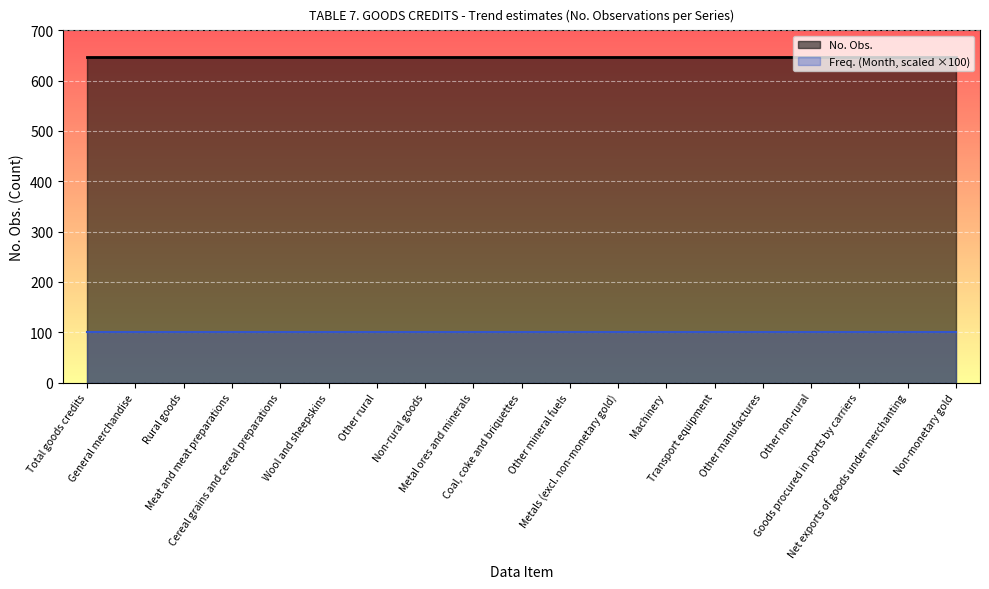

True or false: Freq. (Month=1) has a value of 0 at Wool and sheepskins.

False